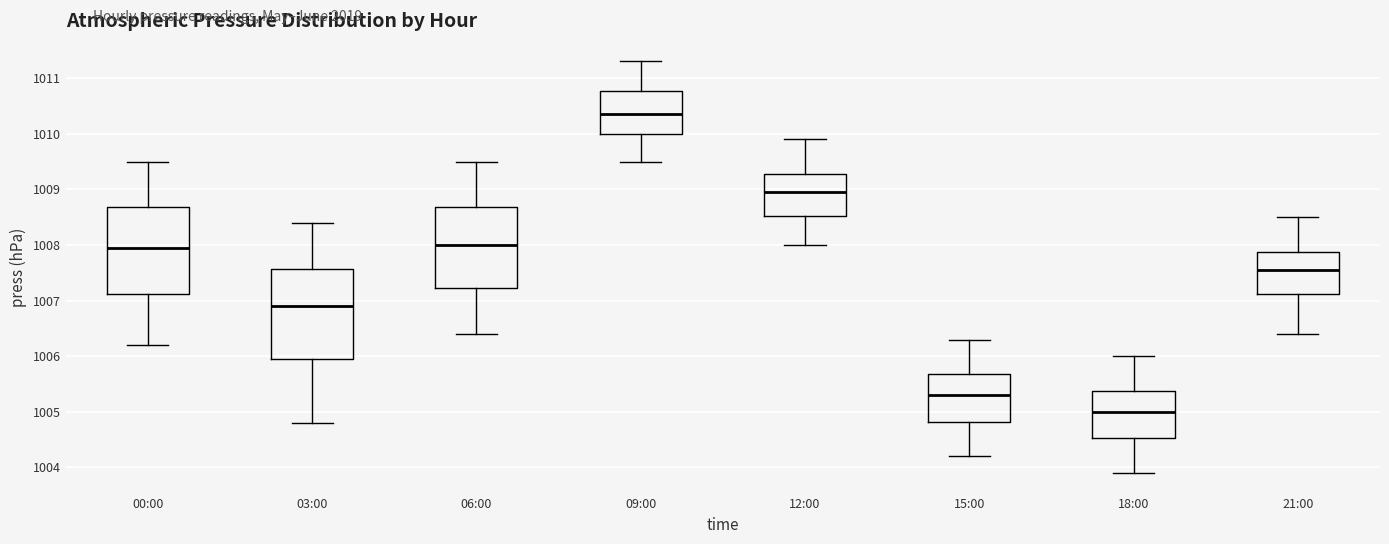

Which box has the highest median line?

09:00